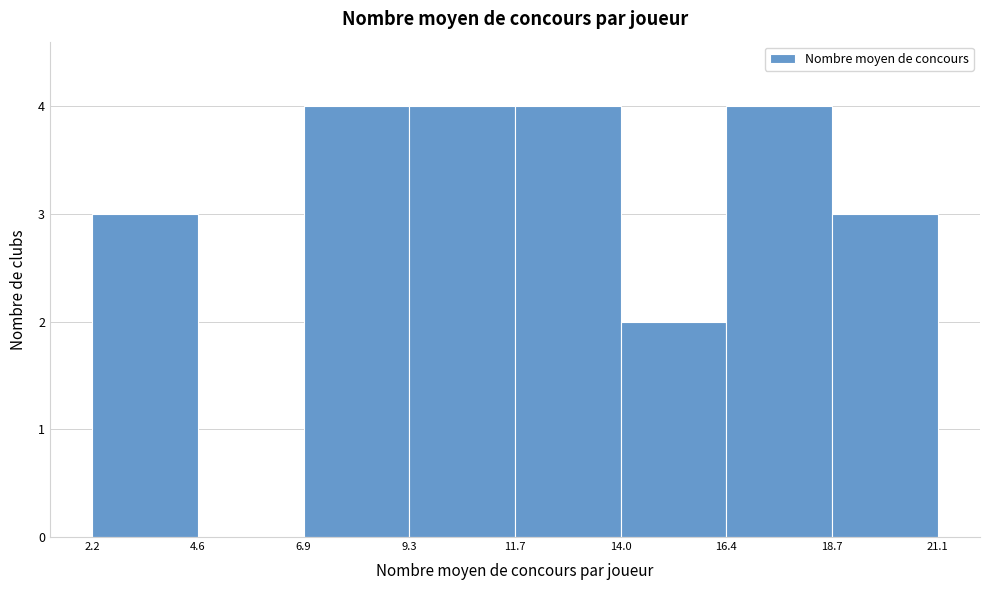

Reading left to right, transcribe this chart: for each bar, give the range it covers on the x-axis and its height. The values are not printed on the chart, so give them approximately, as read against the axis.

2.2 to 4.6: 3
4.6 to 6.9: 0
6.9 to 9.3: 4
9.3 to 11.7: 4
11.7 to 14.0: 4
14.0 to 16.4: 2
16.4 to 18.7: 4
18.7 to 21.1: 3